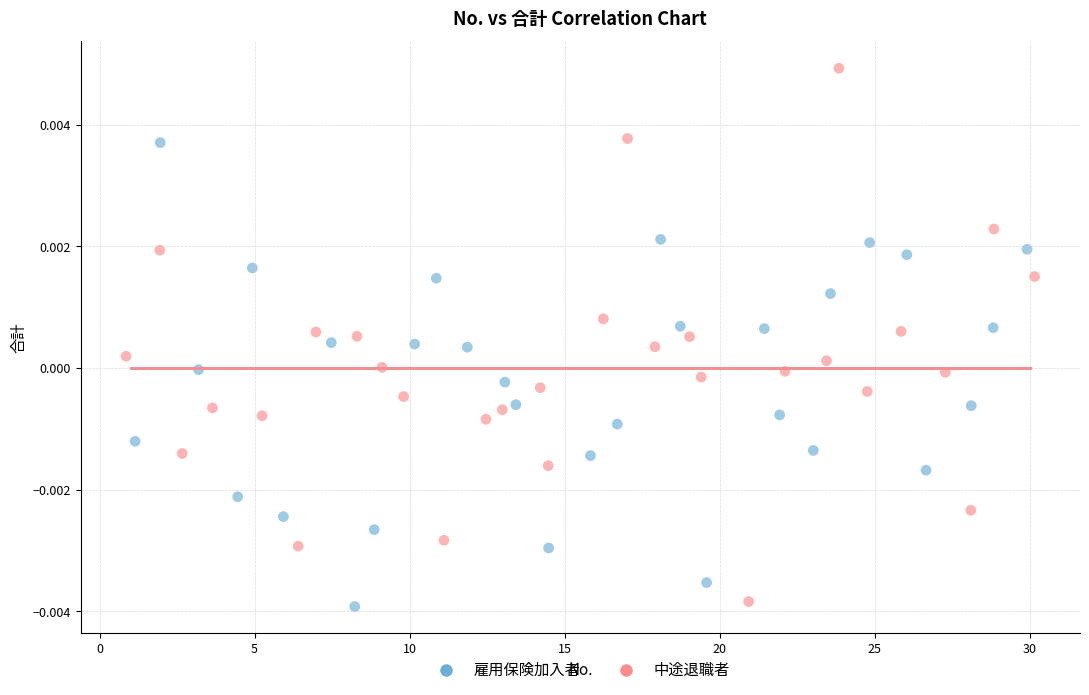

What are all the series names shown in the legend?

雇用保険加入者, 中途退職者